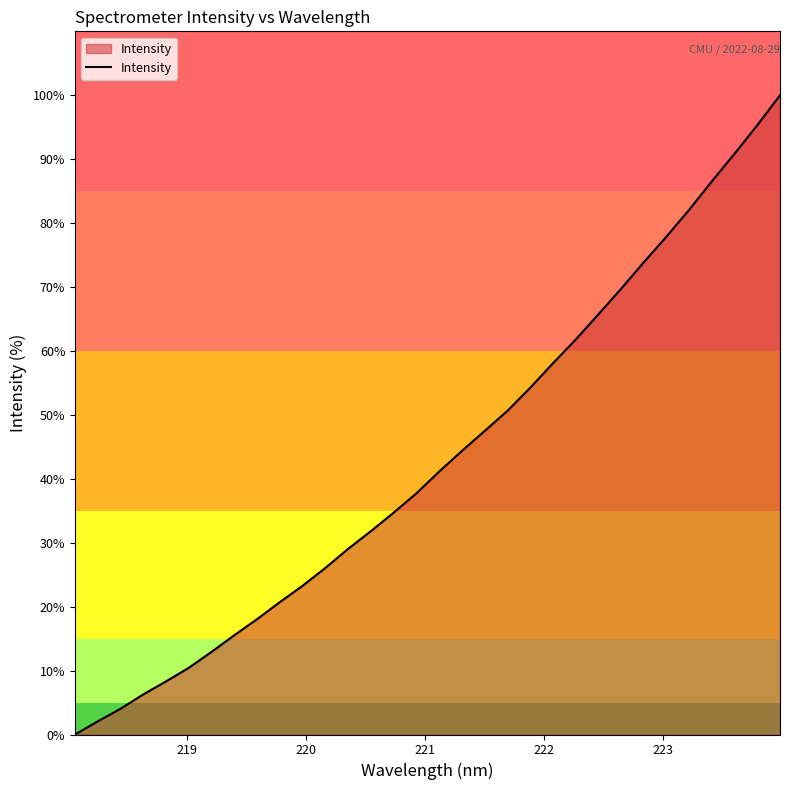

What is the difference between the maximum and minimum values?

100.0